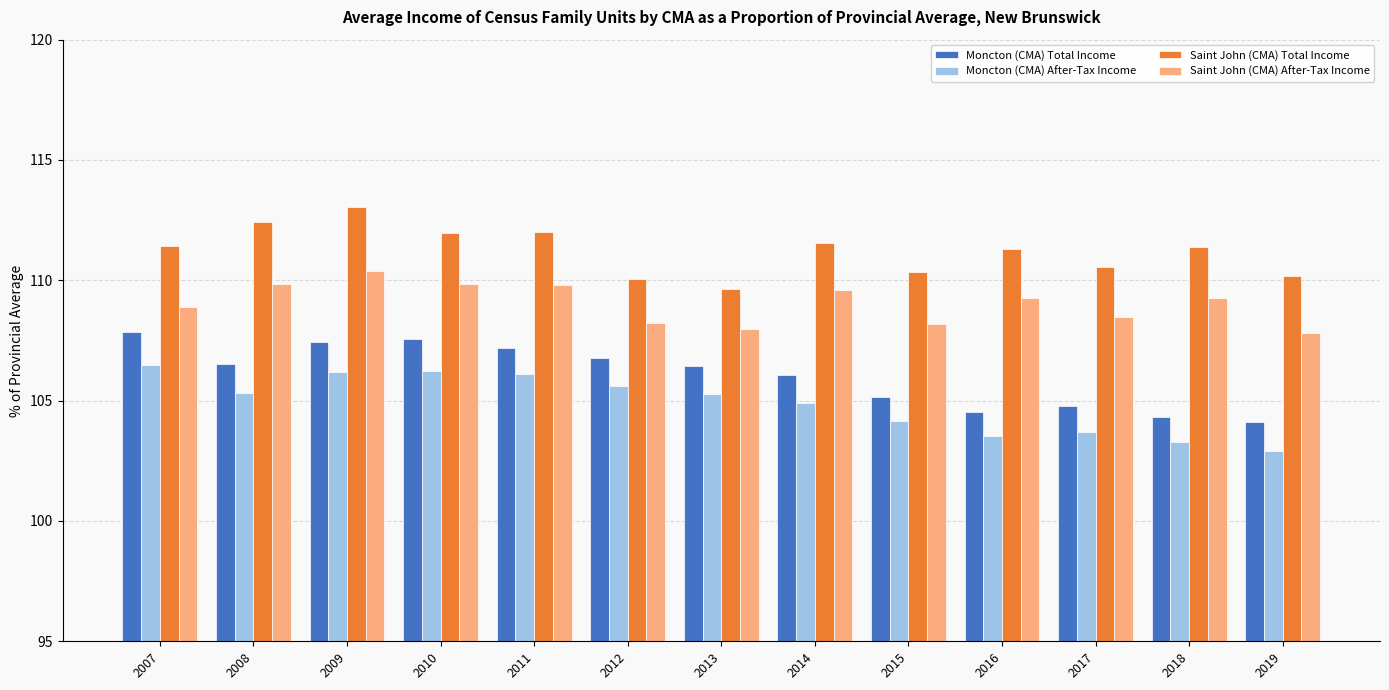

What is the approximate value of Saint John (CMA) Total Income at 2010?

112.0